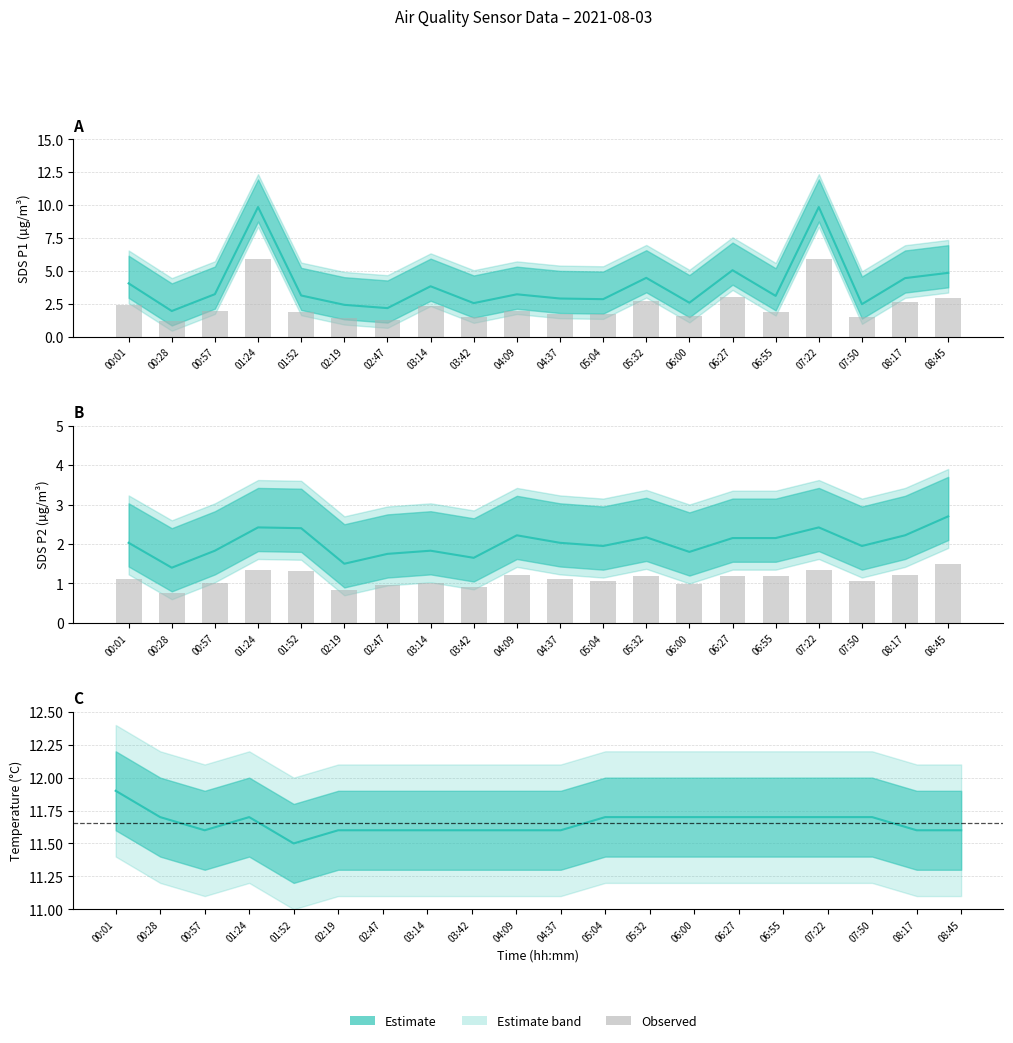

What is the smallest value displayed?

1.4